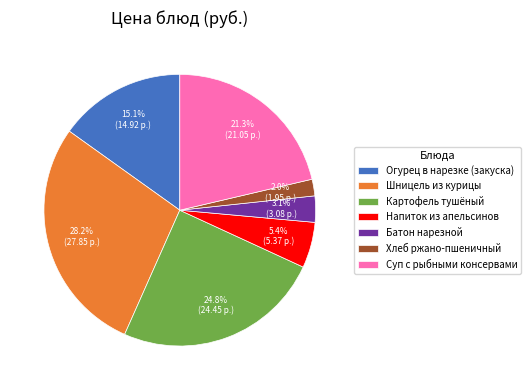

Which slice is the largest?

Шницель из курицы